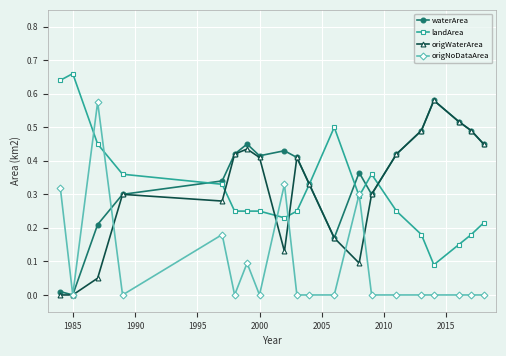

Which series has the largest total across all categories?

waterArea